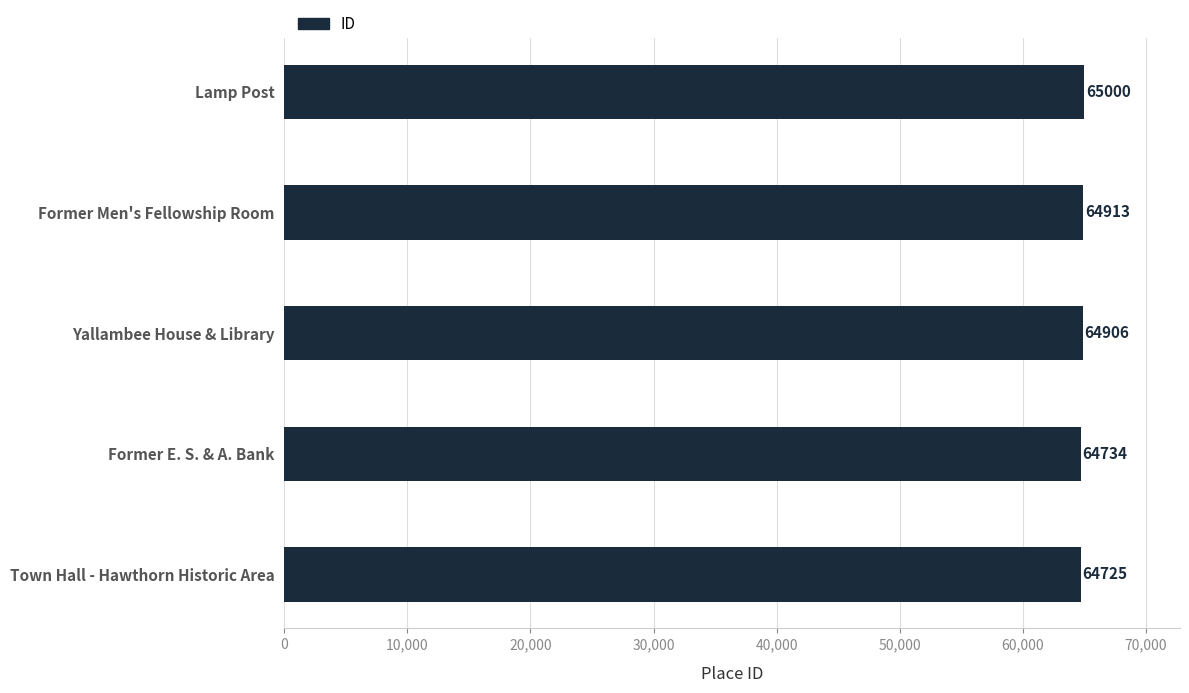

True or false: the data shows 64725 at Town Hall - Hawthorn Historic Area.

True